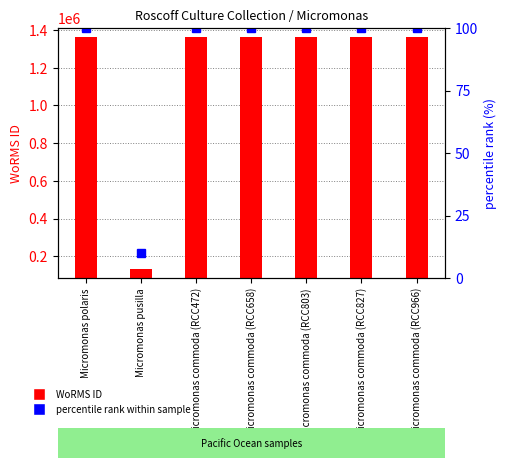

What is the difference between the maximum and minimum values in the percentile rank within sample series?

90.1